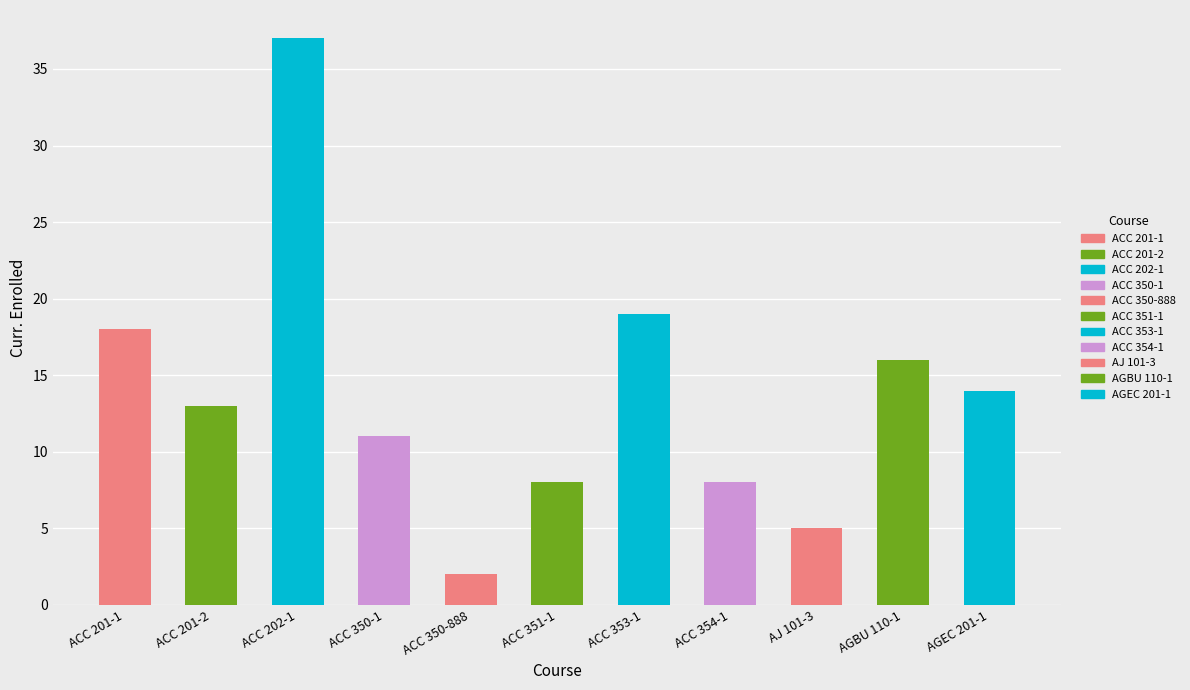

Rank the categories by value from highest to lowest.

ACC 202-1, ACC 353-1, ACC 201-1, AGBU 110-1, AGEC 201-1, ACC 201-2, ACC 350-1, ACC 351-1, ACC 354-1, AJ 101-3, ACC 350-888